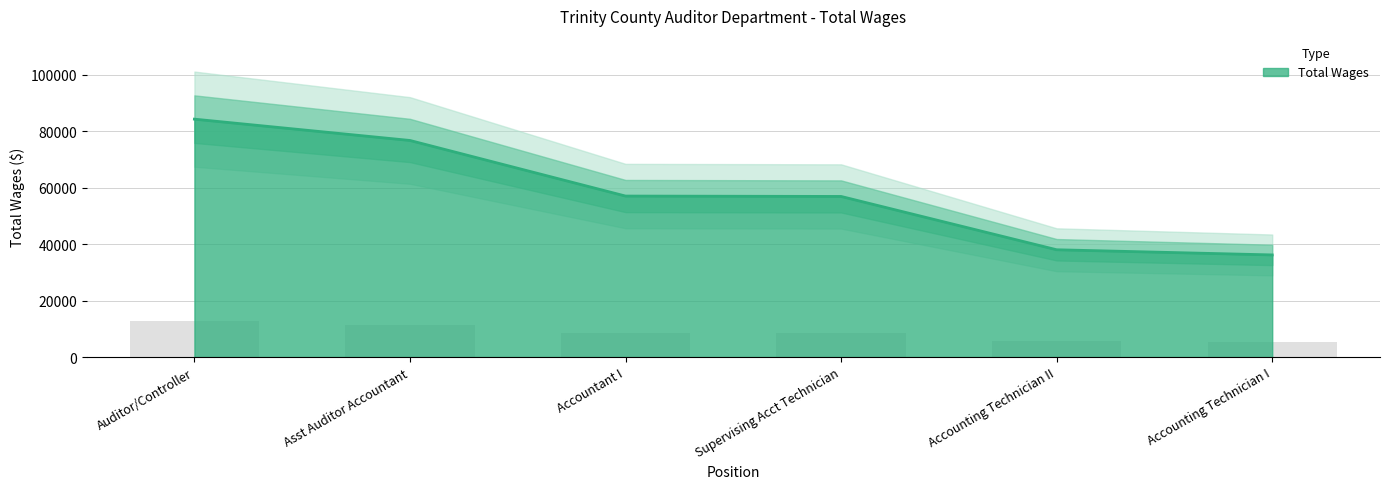

Where does the data first go above 57073?

Auditor/Controller